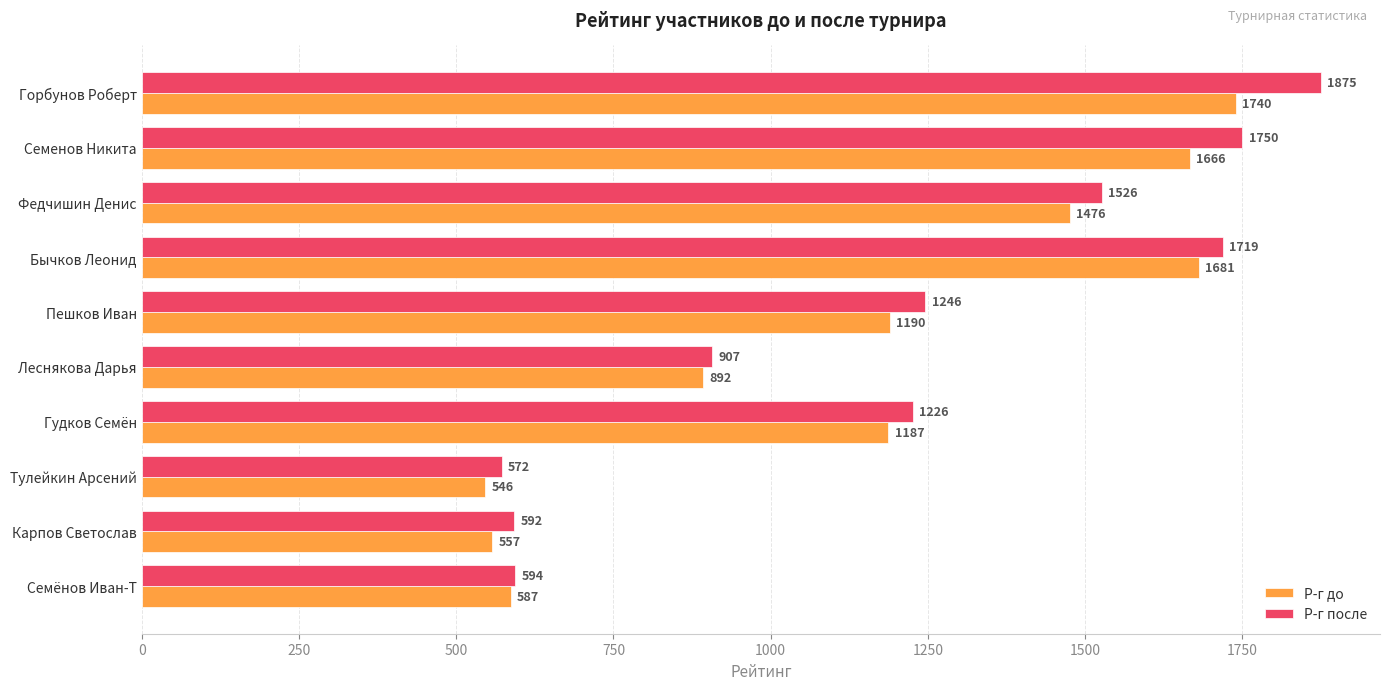

What is the average value of the Р-г после series?

1201